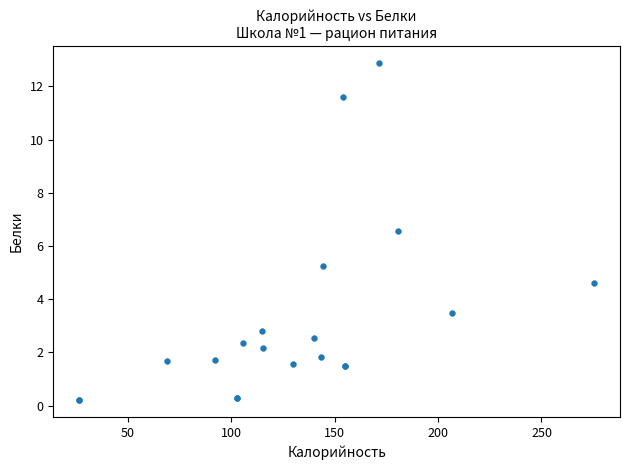

What Y value in the scatter plot is closest to 6?

6.6